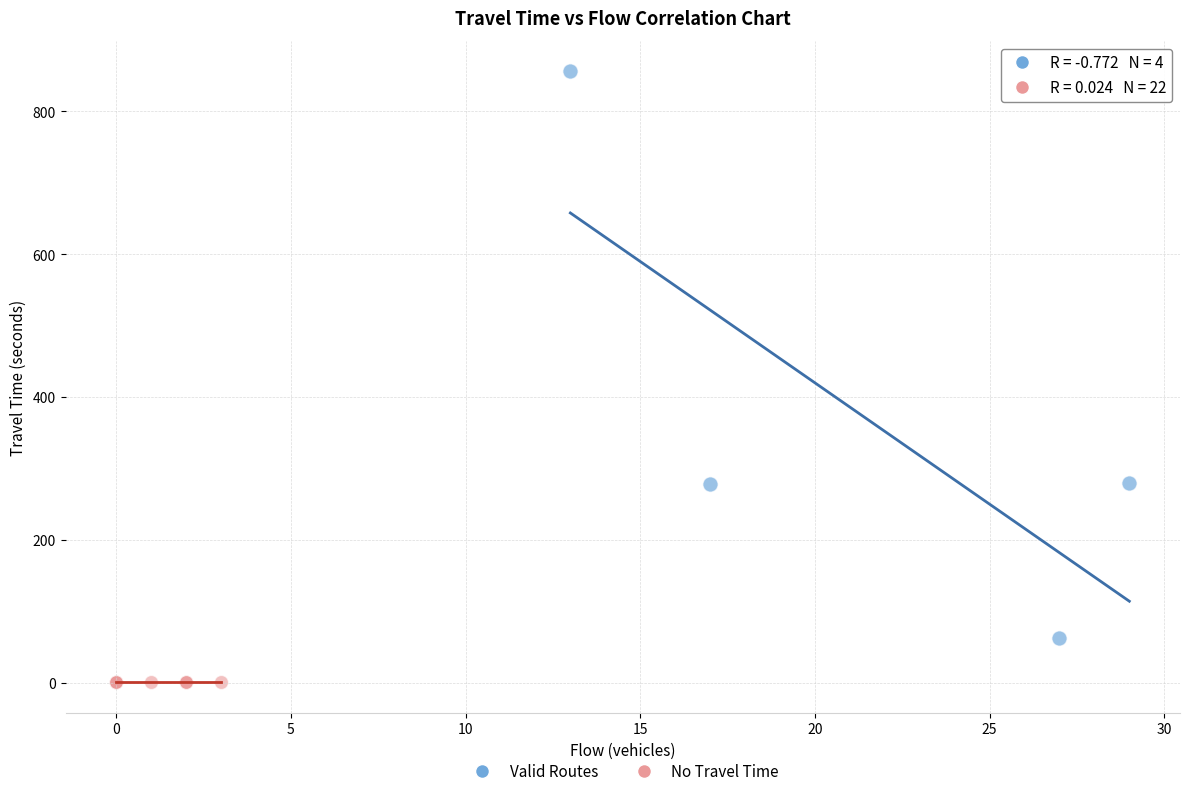

Which series contains the lowest Y value?

No Travel Time